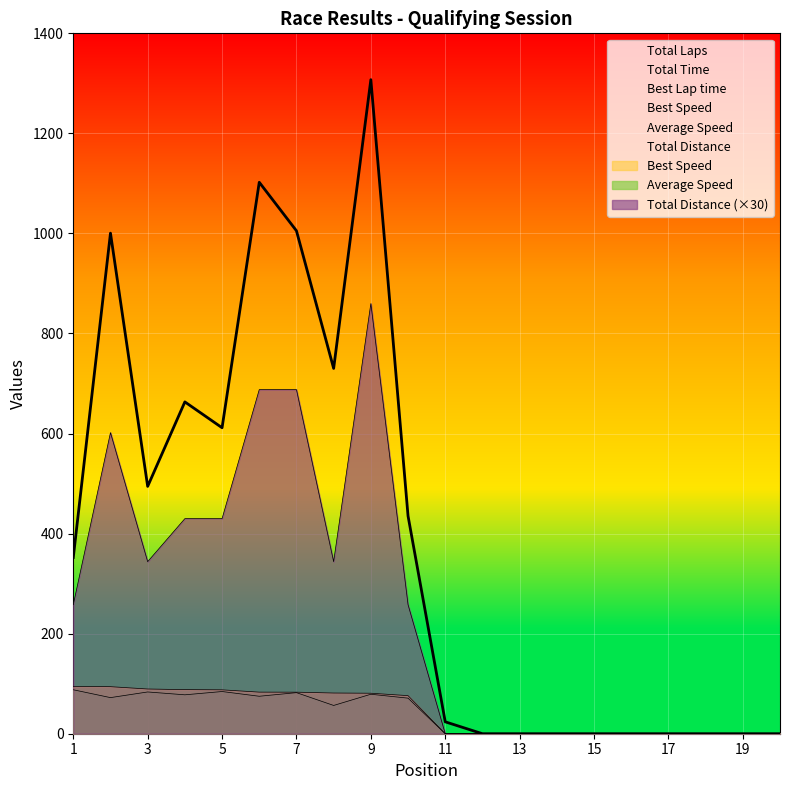

Reading right to left, extract all data points from this chart.

Total Laps: 20=0.0	19=0.0	18=0.0	17=0.0	16=0.0	15=0.0	14=0.0	13=0.0	12=0.0	11=0.0	10=257.9	9=859.8	8=343.9	7=687.8	6=687.8	5=429.9	4=429.9	3=343.9	2=601.9	1=257.9
Total Time: 20=0.0	19=0.0	18=0.0	17=0.0	16=0.0	15=0.0	14=0.0	13=0.0	12=0.0	11=23.8	10=435.3	9=1307.4	8=730.2	7=1005.3	6=1102.3	5=611.6	4=663.3	3=494.4	2=1000.6	1=352.2
Best Lap time: 20=0.0	19=0.0	18=0.0	17=0.0	16=0.0	15=0.0	14=0.0	13=0.0	12=0.0	11=0.0	10=76.1	9=81.0	8=81.4	7=83.0	6=83.2	5=87.7	4=88.1	3=89.4	2=94.0	1=94.4
Best Speed: 20=0.0	19=0.0	18=0.0	17=0.0	16=0.0	15=0.0	14=0.0	13=0.0	12=0.0	11=0.0	10=71.1	9=78.9	8=56.5	7=82.1	6=74.9	5=84.3	4=77.8	3=83.5	2=72.2	1=87.9